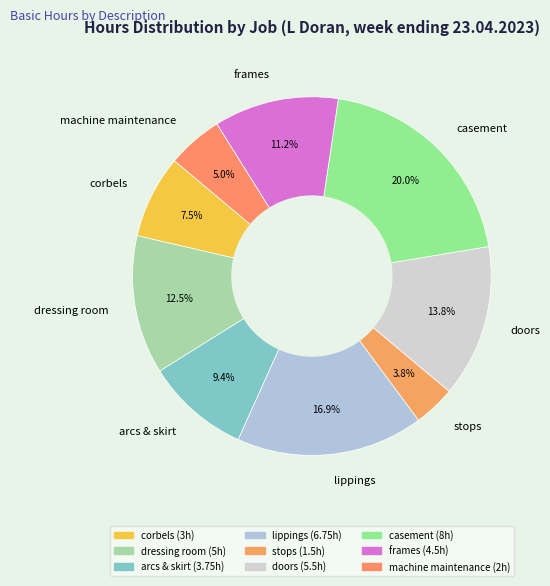

To the nearest percent, what portion does frames represent?

11%